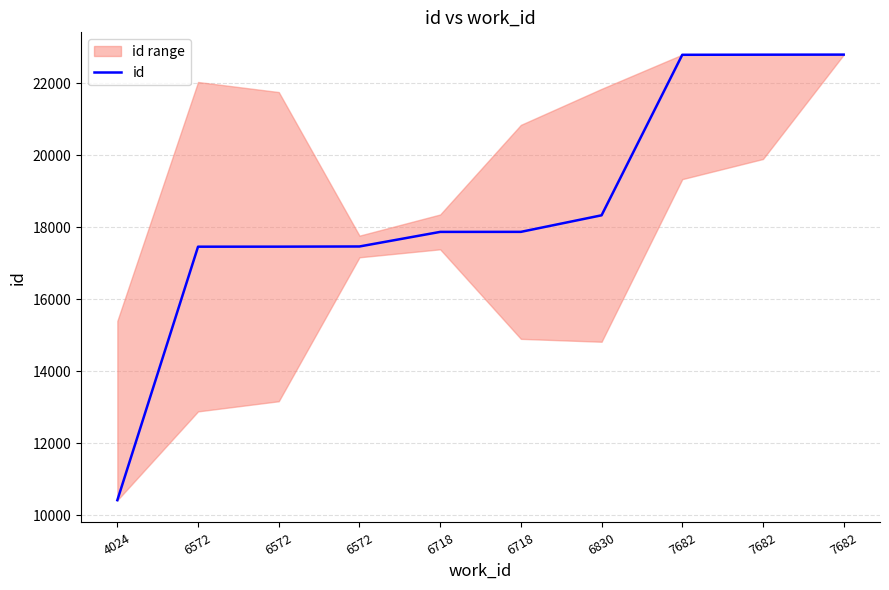

True or false: there are more than 2 points higher than both neighbors.

False